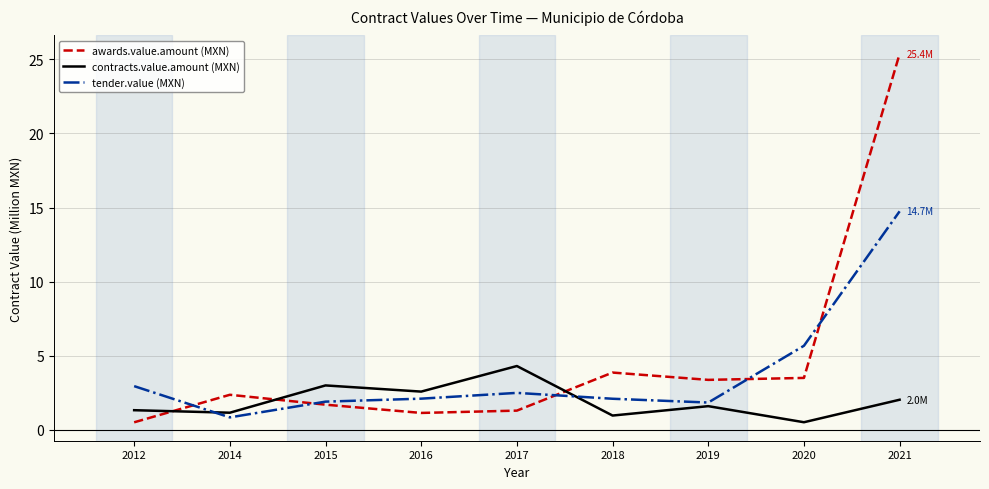

What is the total value across all series at 2012?

4.8